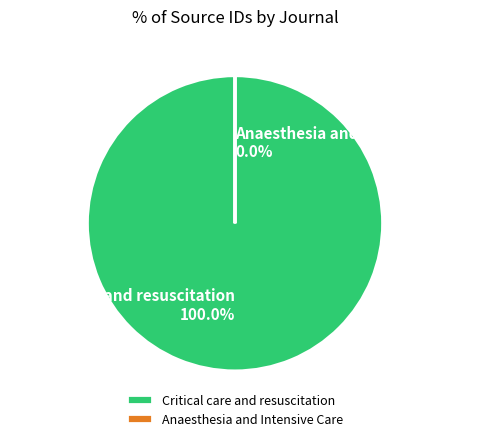

To the nearest percent, what is the combined percentage of Critical care and resuscitation and Anaesthesia and Intensive Care?

100%